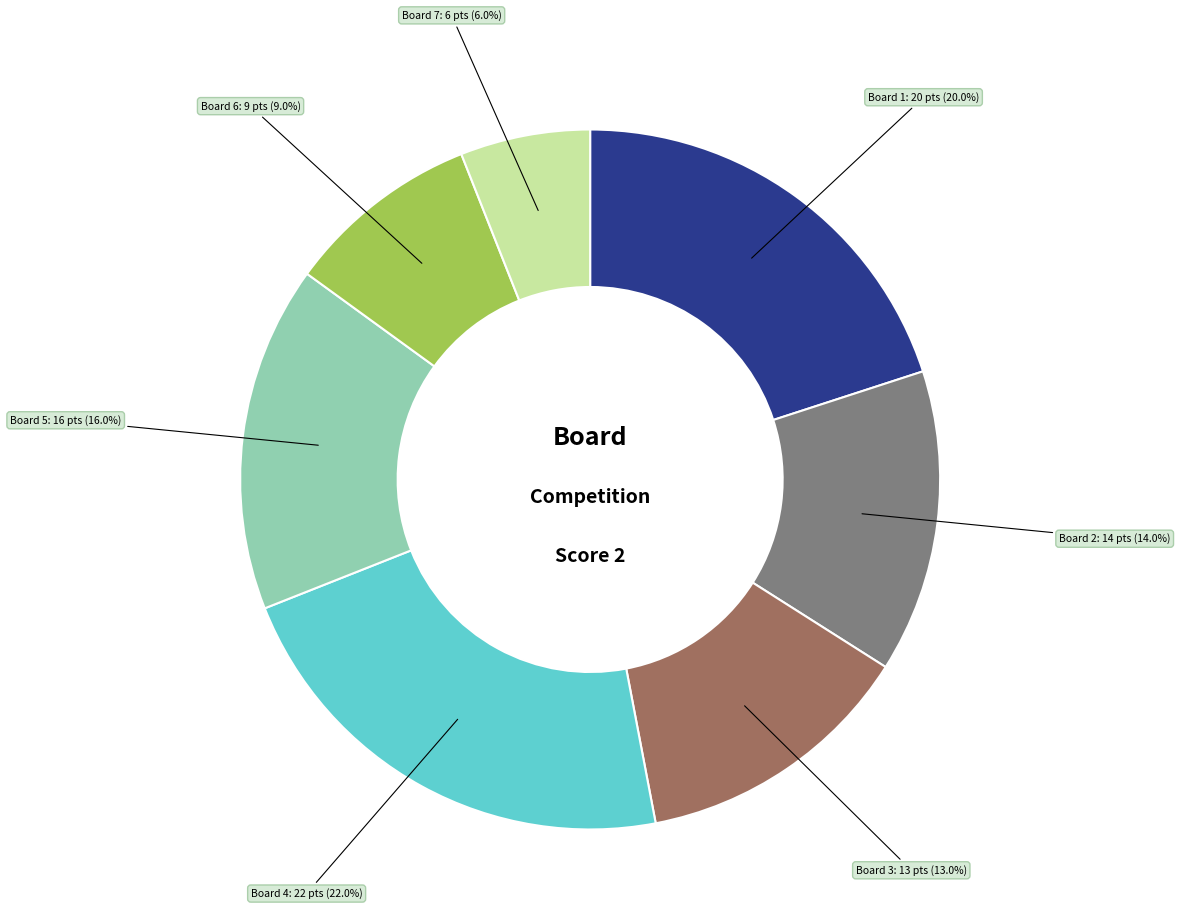

To the nearest percent, what is the average slice percentage?

14%